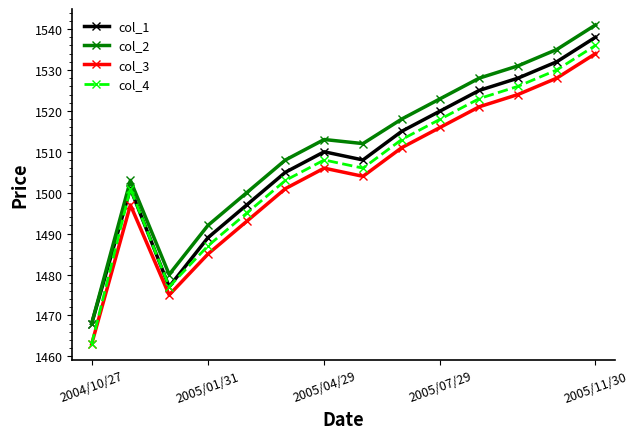

What is the value of the col_3 point at the 3rd from the left?

1475